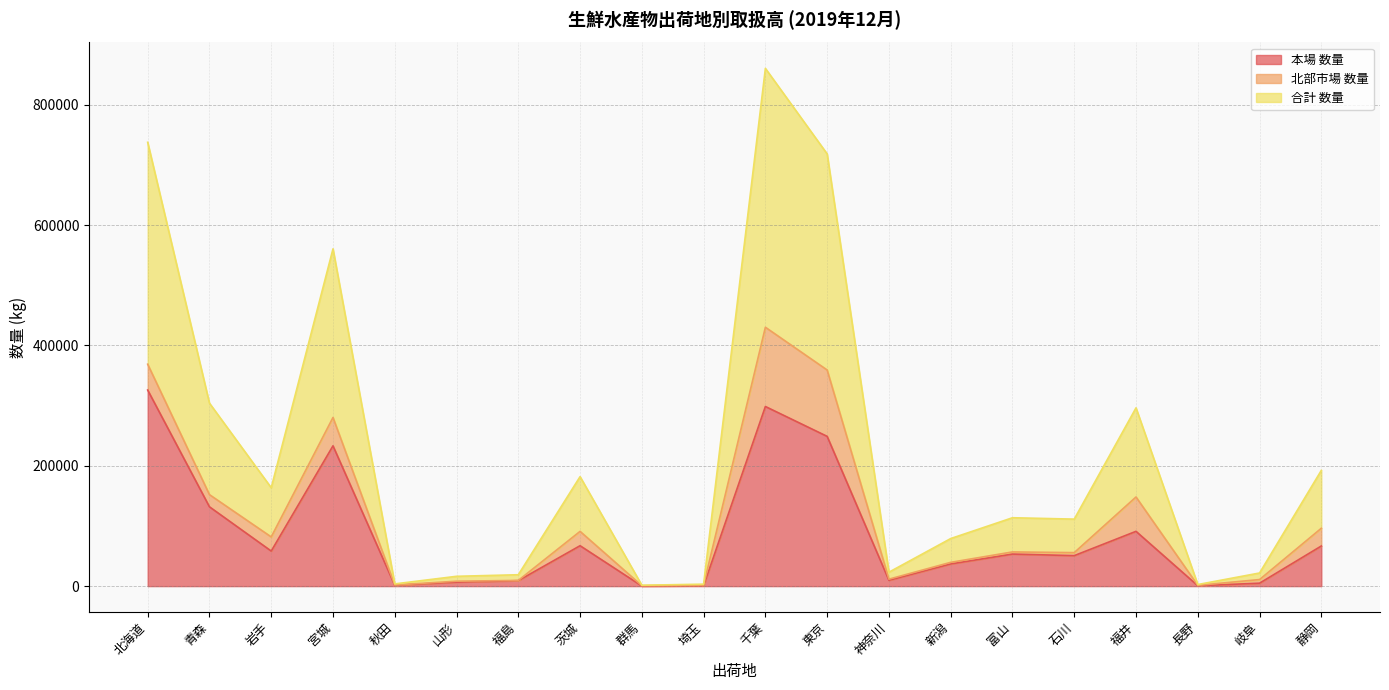

What is the highest value of the 本場 数量 series?

325793